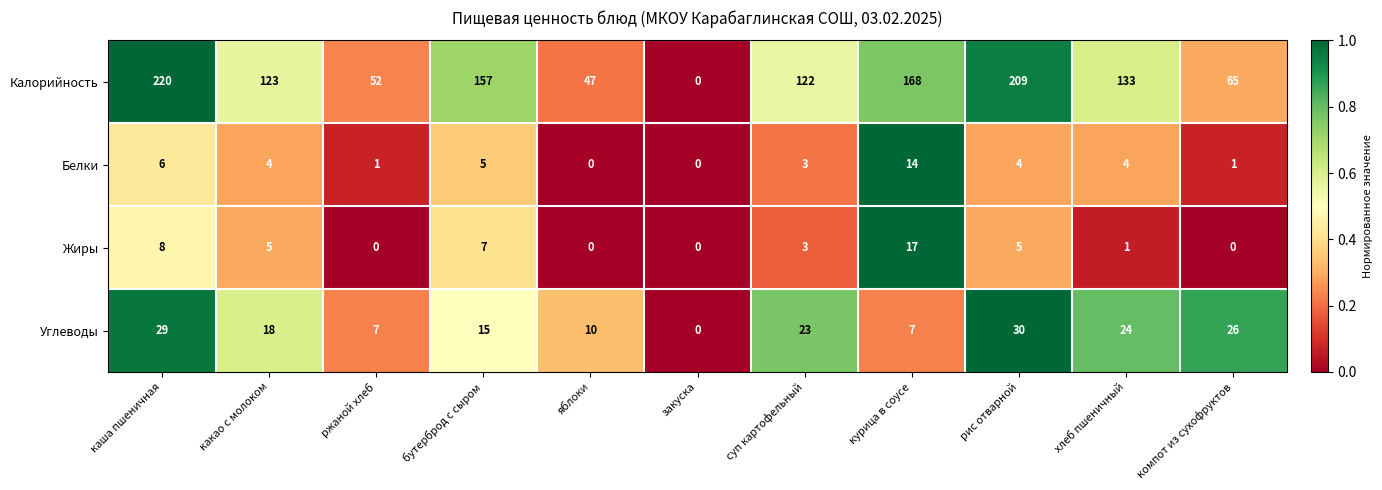

Is it true that Калорийность equals 101 at закуска?

False